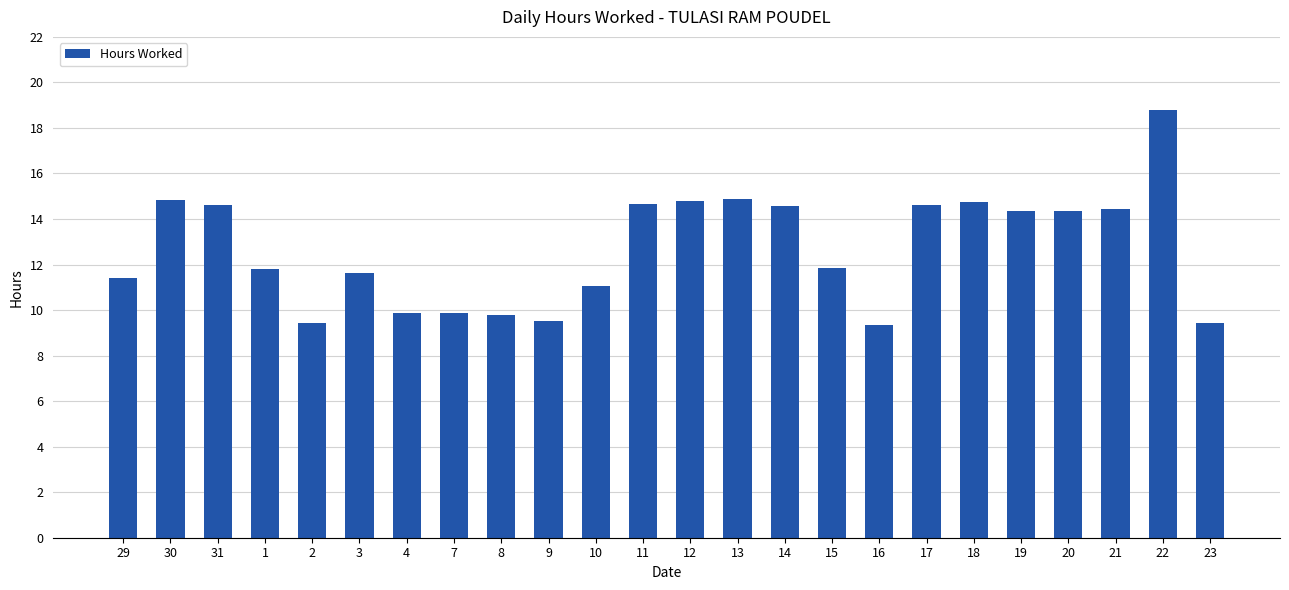

What is the change in value from 3 to 7?

-1.8